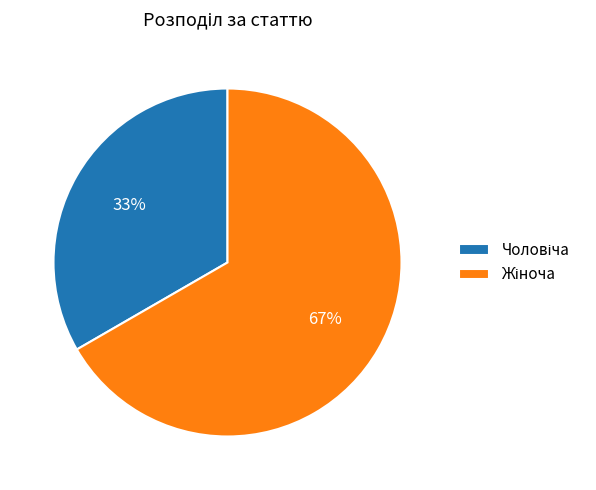

Is there a majority slice in this chart?

Yes